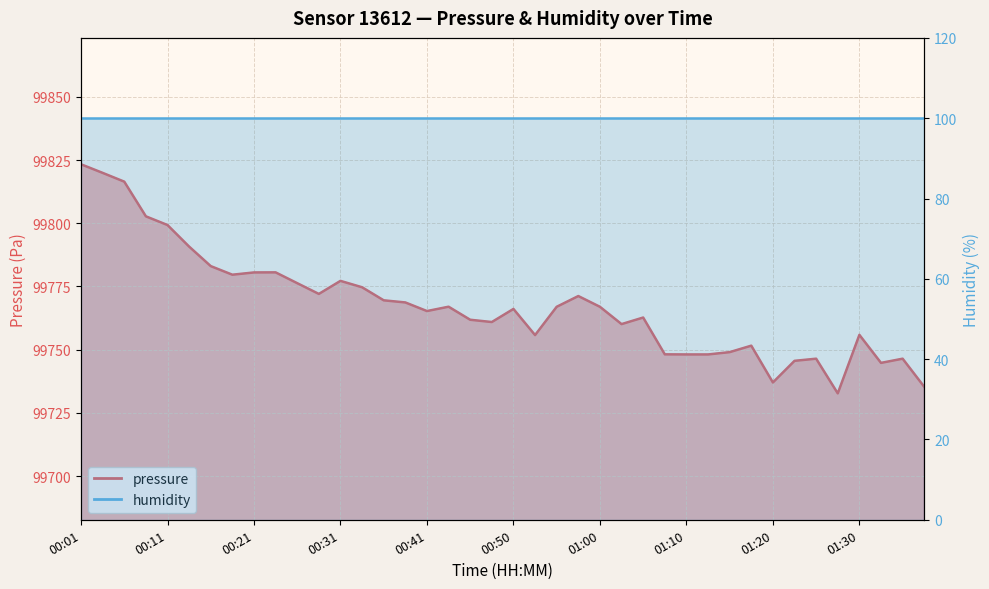

At which category does the data reach its first local peak?

00:23